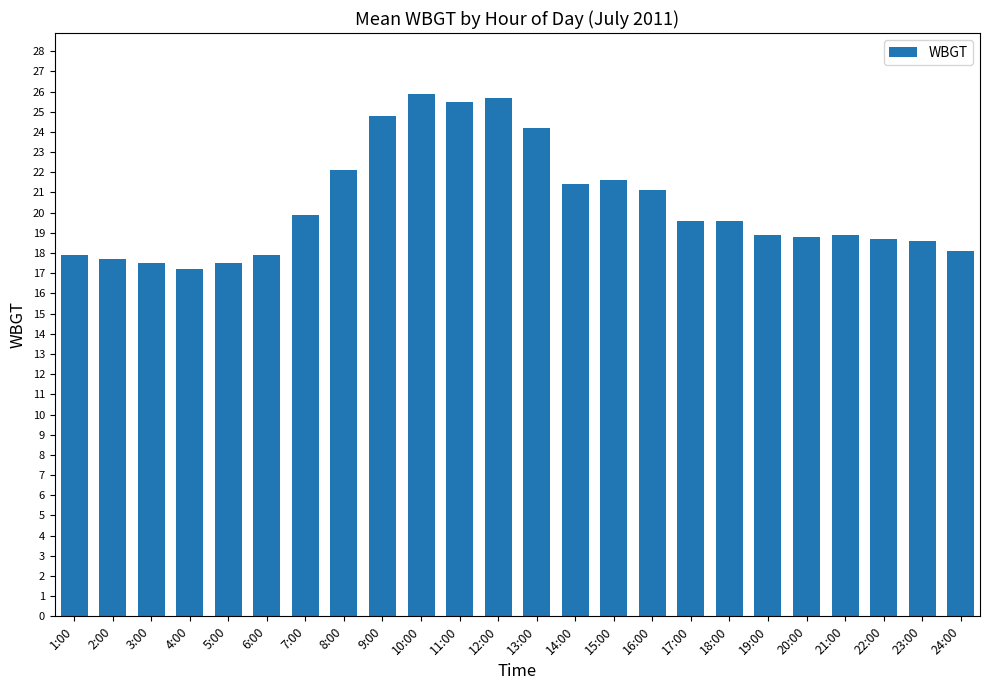

The chart shows a value of 8.9 at 8:00. True or false?

False